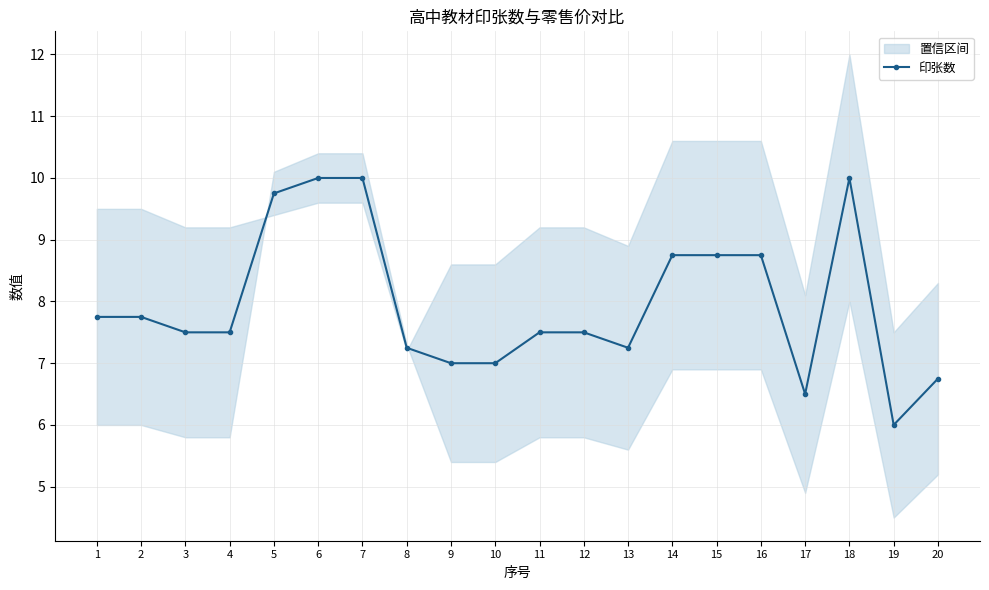

Reading right to left, list all the values displayed in this chart.

20=6.8	19=6.0	18=10.0	17=6.5	16=8.8	15=8.8	14=8.8	13=7.2	12=7.5	11=7.5	10=7.0	9=7.0	8=7.2	7=10.0	6=10.0	5=9.8	4=7.5	3=7.5	2=7.8	1=7.8